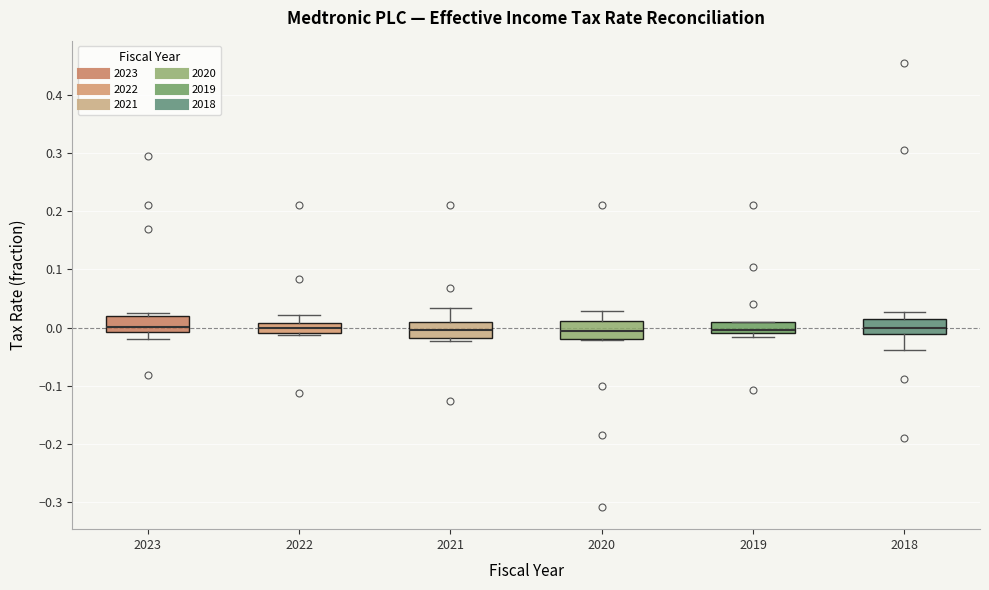

Reading left to right, transcribe this box plot: for each box, give where its median line is, the range the box spans, and where its two whiskers end, as read against the y-axis. The values are not printed on the chart, so give them approximately, as read against the axis.

2023: median 0.00, box -0.01 to 0.02, whiskers -0.02 to 0.03
2022: median 0.00, box -0.01 to 0.01, whiskers -0.01 (just below the box's lower edge) to 0.02
2021: median 0.00, box -0.02 to 0.01, whiskers -0.02 (just below the box's lower edge) to 0.03
2020: median -0.01, box -0.02 to 0.01, whiskers -0.02 to 0.03
2019: median 0.00, box -0.01 to 0.01, whiskers -0.02 to 0.01
2018: median 0.00, box -0.01 to 0.02, whiskers -0.04 to 0.03